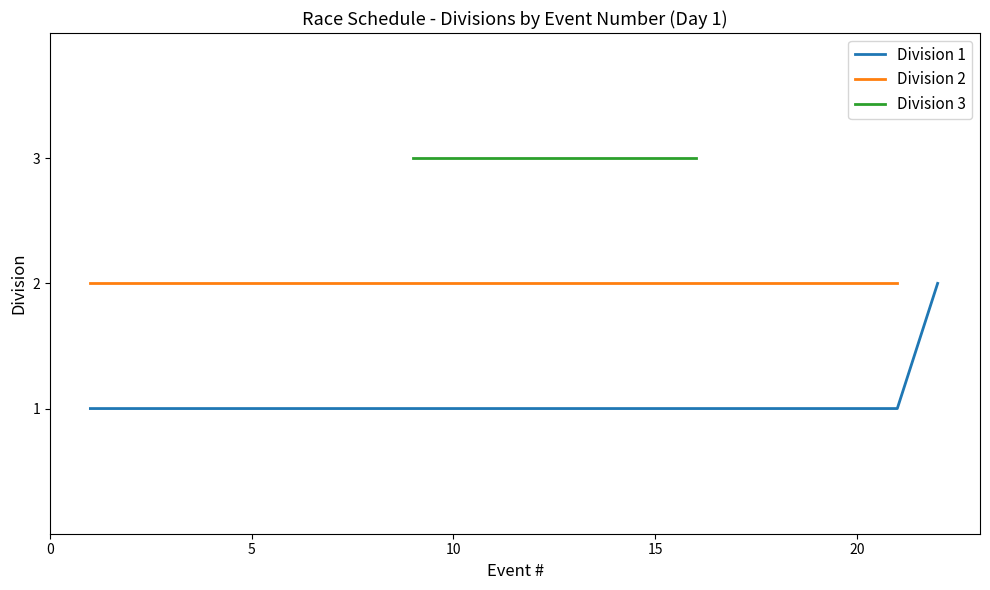

The Division 1 series shows 1 at 15. True or false?

True